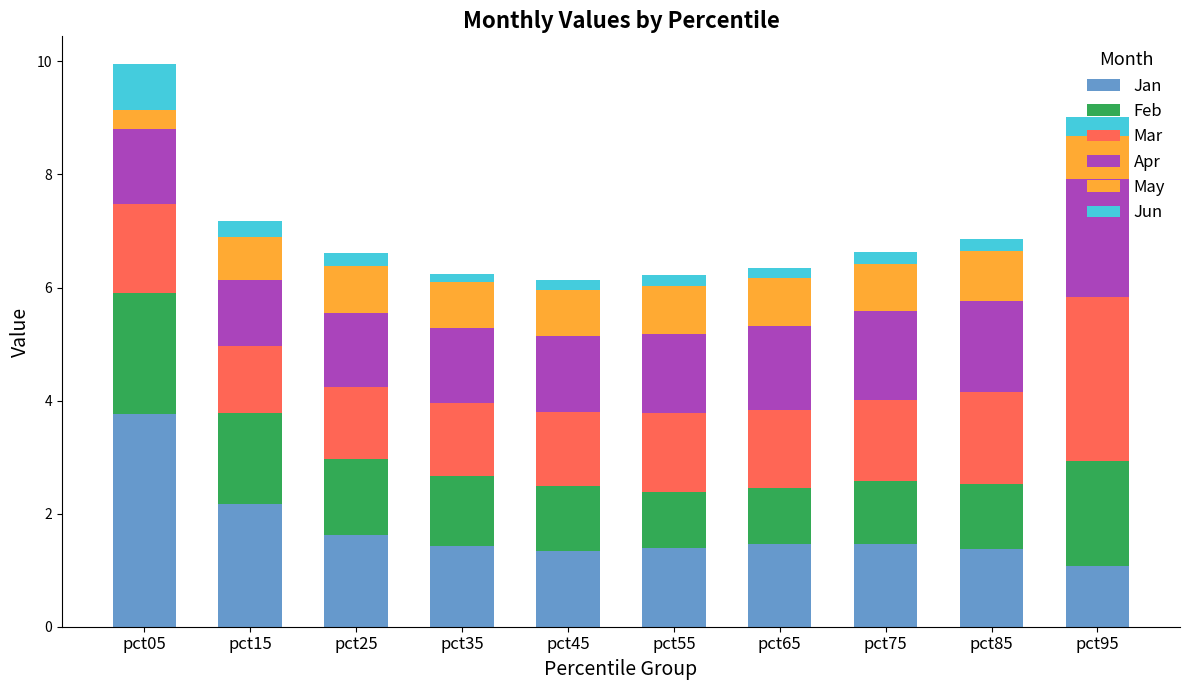

The value of Jan at pct05 is 3.8. True or false?

True